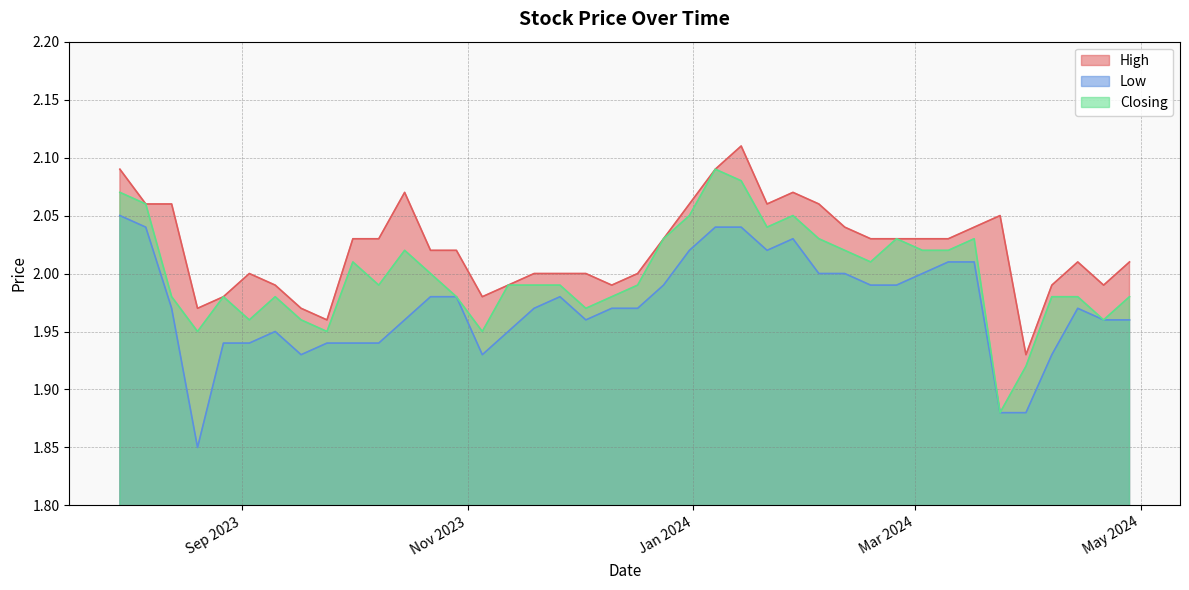

Is it true that High equals 1.4 at 07/04/2024?

False